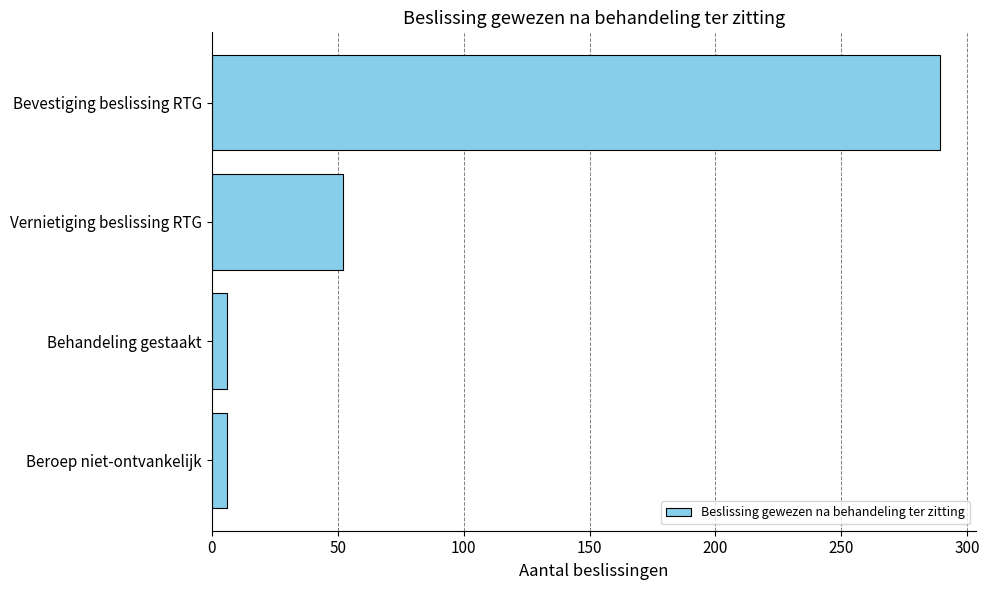

How many distinct data groups are displayed?

1